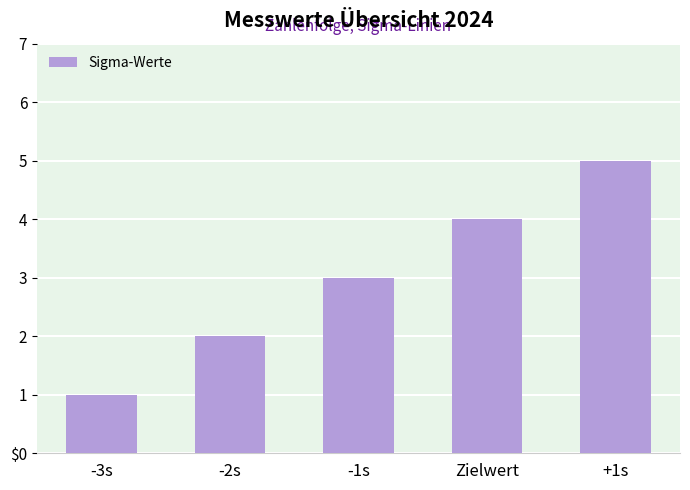

Which label corresponds to the smallest value in the chart?

-3s